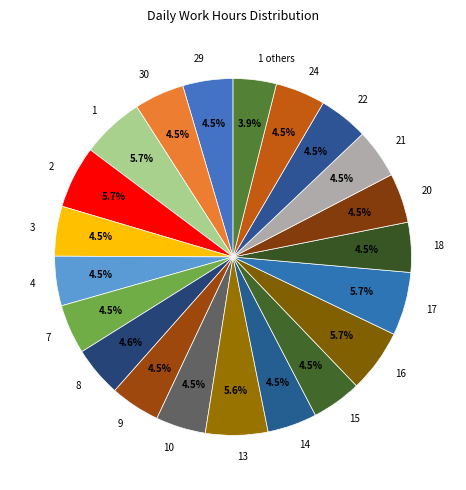

What is the ratio of the value at 4 to the value at 8?

1.0